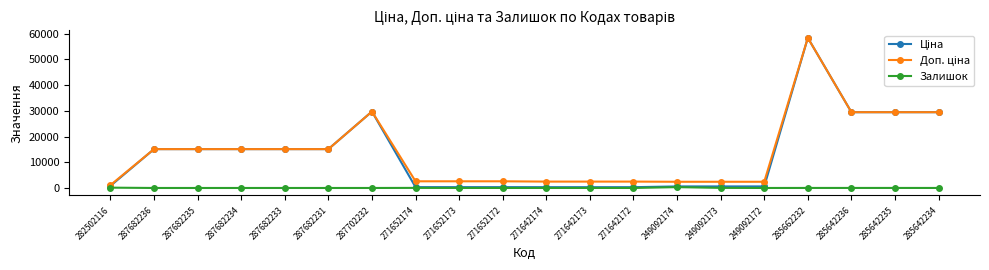

Is this an area chart (filled region under the line)?

No